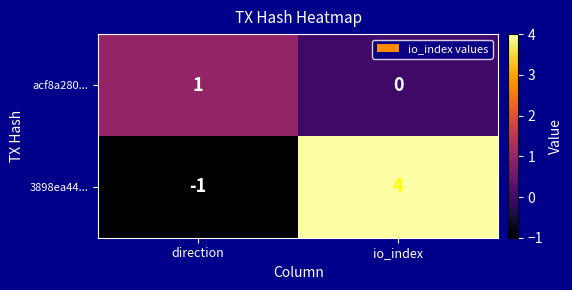

Rank the series by their maximum value, from lowest to highest.

acf8a280..., 3898ea44...